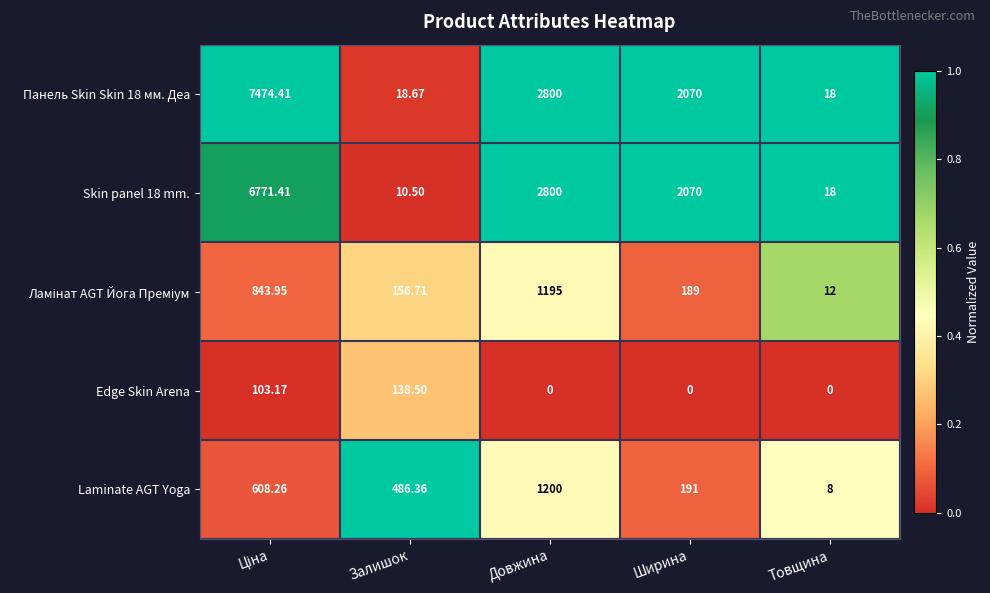

At which label is Панель Skin Skin 18 мм. Деа closest to 3746?

Довжина